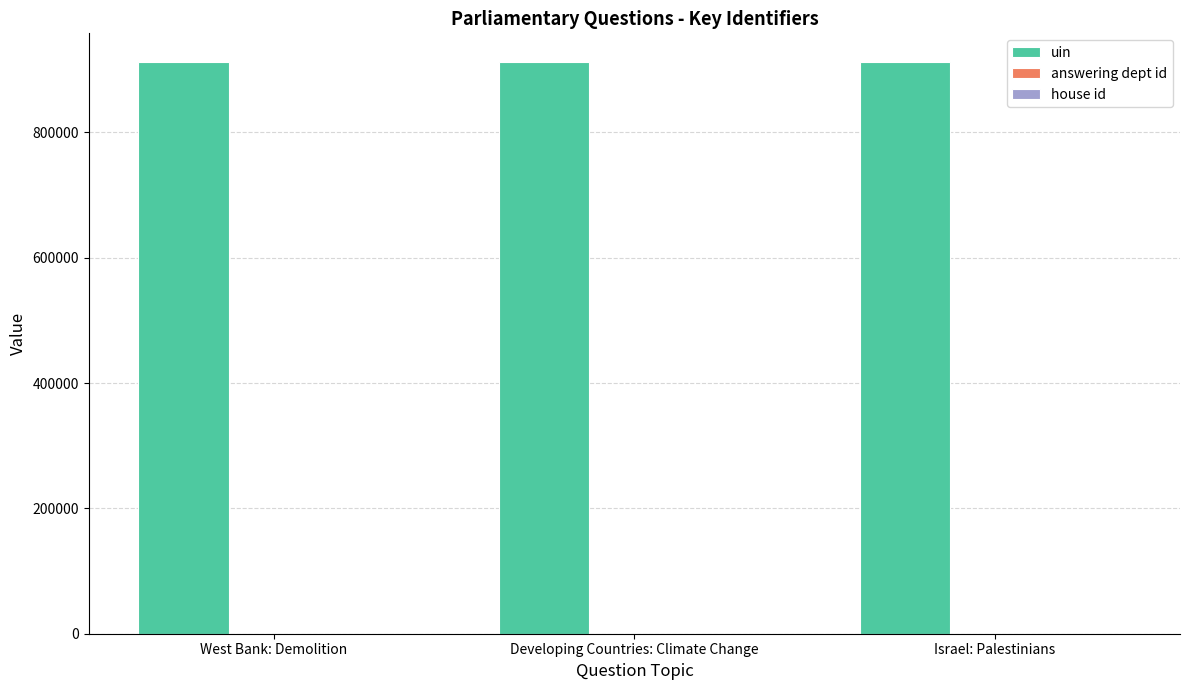

What is the spread (max minus min) of values at Israel: Palestinians?

912506